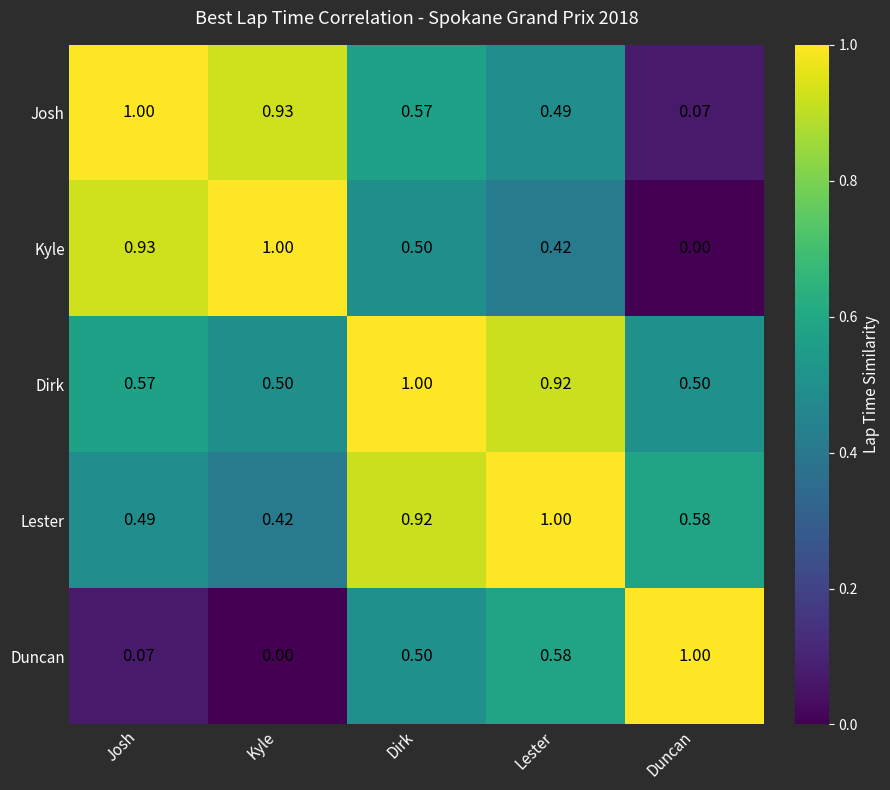

Which category has the highest value in the Dirk series?

Dirk